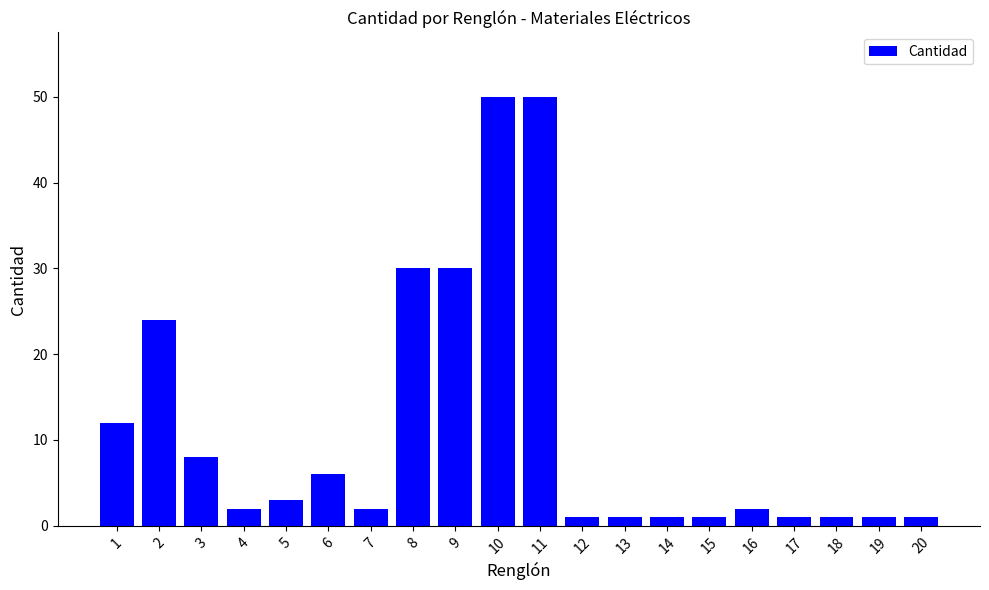

What is the value of the 11th bar from the left?

50